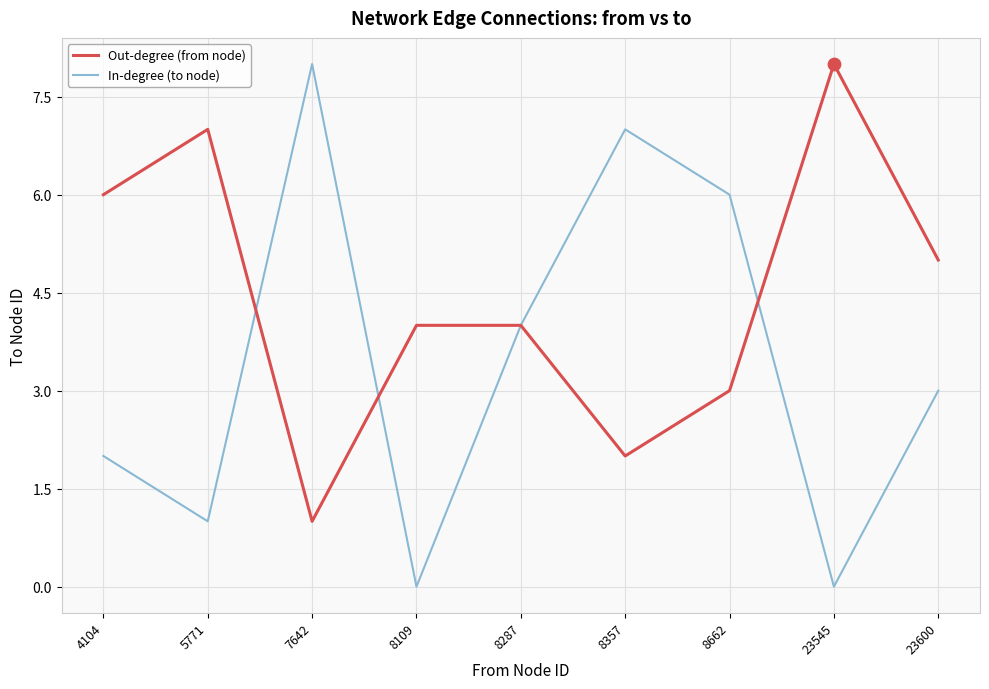

What is the total value across all series at 23545?

8